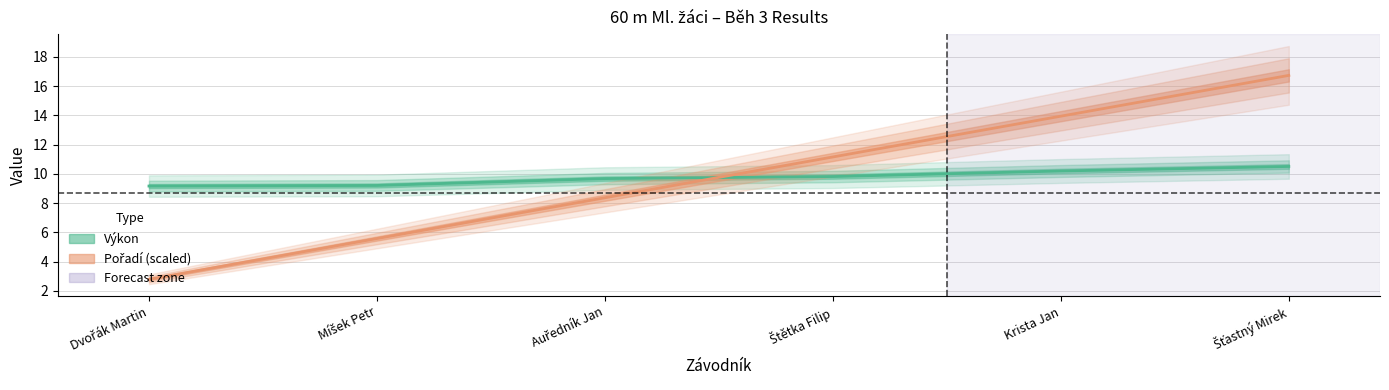

Does the chart display data point markers on the line(s)?

No